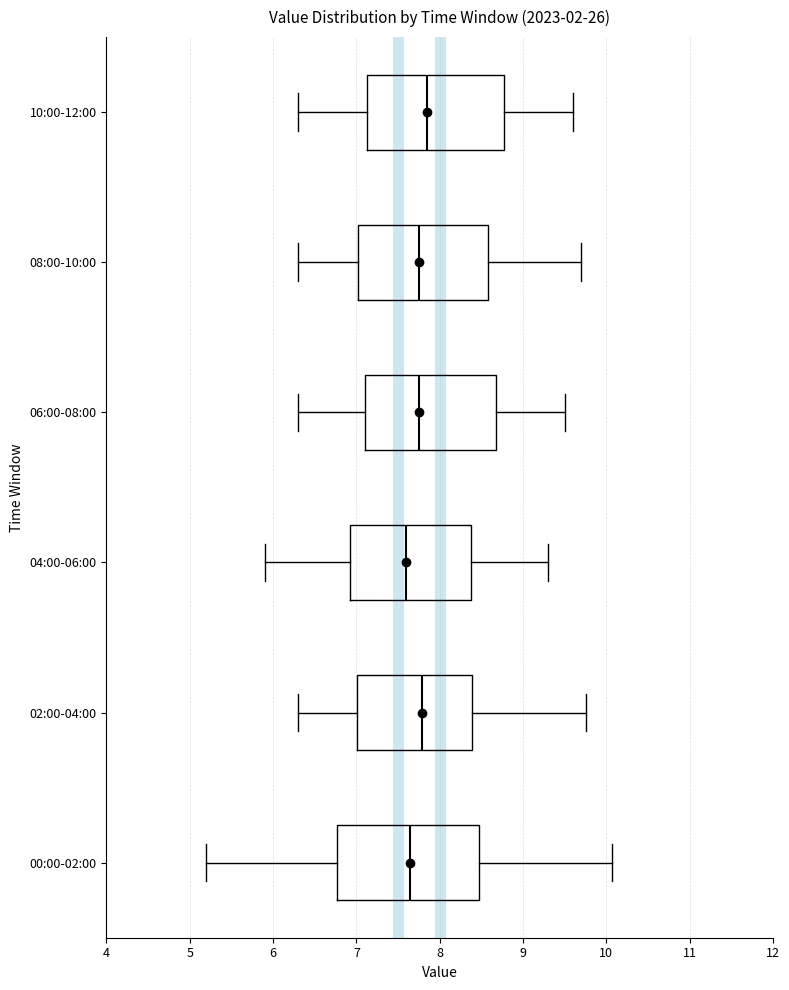

Reading bottom to top, read every box against the x-axis: the position of its median line, the range the box covers, and the ends of its whiskers. The values are not printed on the chart, so give them approximately, as read against the axis.

00:00-02:00: median 7.6, box 6.8 to 8.5, whiskers 5.2 to 10.1
02:00-04:00: median 7.8, box 7.0 to 8.4, whiskers 6.3 to 9.8
04:00-06:00: median 7.6, box 6.9 to 8.4, whiskers 5.9 to 9.3
06:00-08:00: median 7.8, box 7.1 to 8.7, whiskers 6.3 to 9.5
08:00-10:00: median 7.8, box 7.0 to 8.6, whiskers 6.3 to 9.7
10:00-12:00: median 7.9, box 7.1 to 8.8, whiskers 6.3 to 9.6